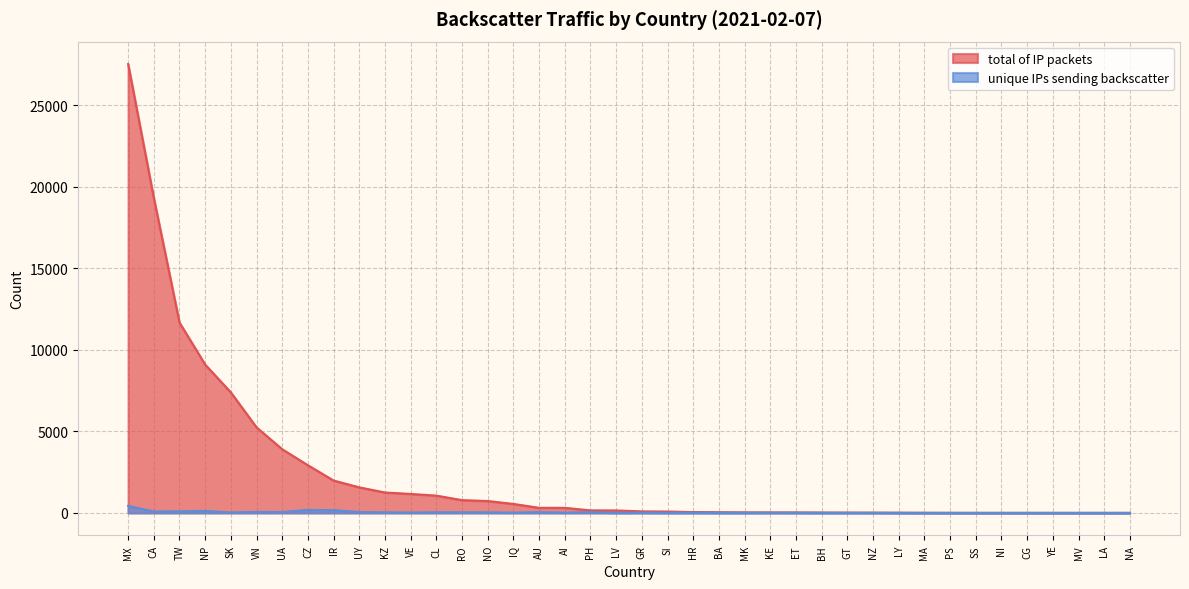

The value of total of IP packets at 12 is 2081. True or false?

False